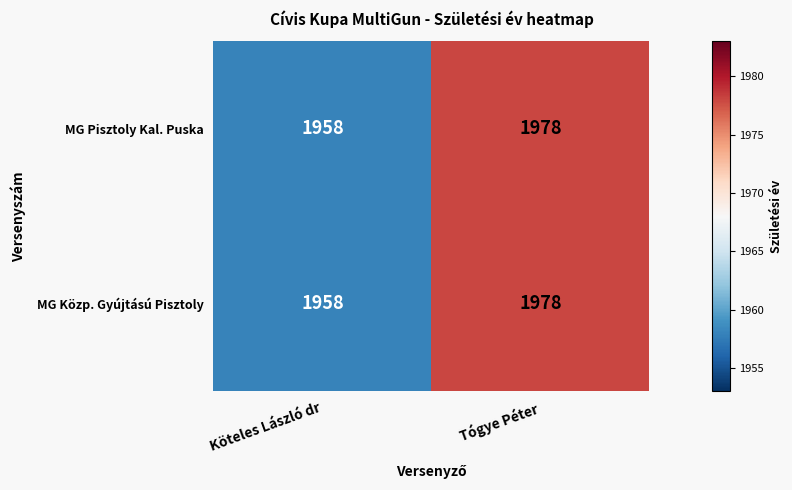

How many data points in MG Pisztoly Kal. Puska are less than 1978?

1